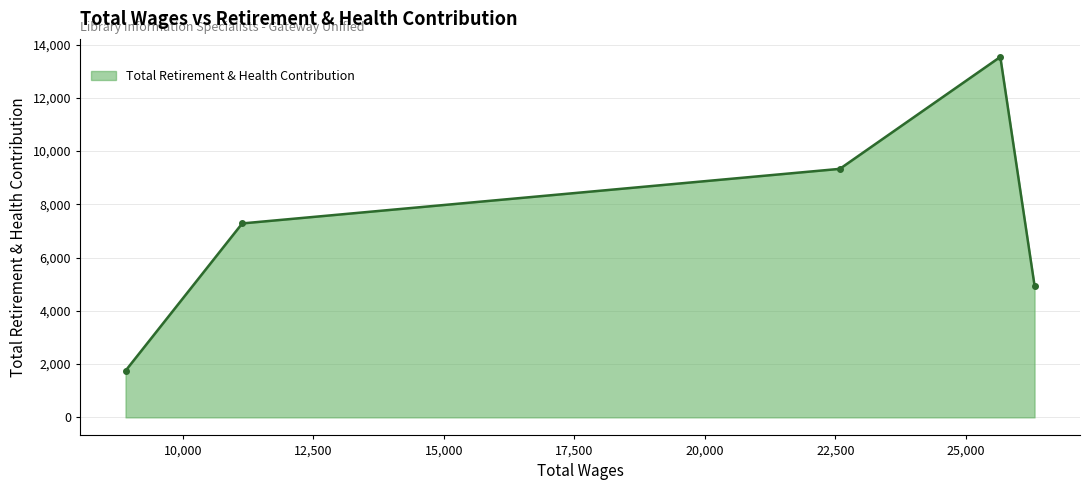

What is the difference between the second highest and second lowest values?

4385